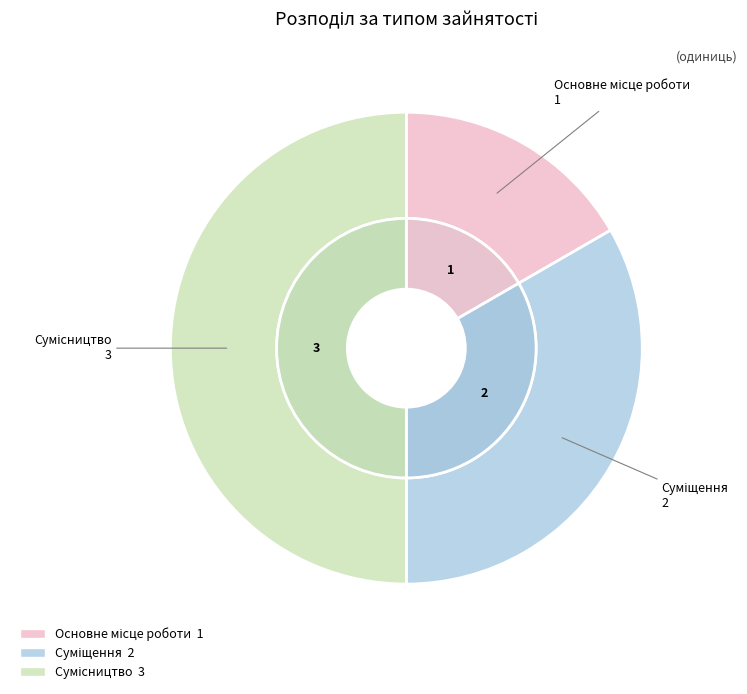

How many slices are in this pie chart?

3